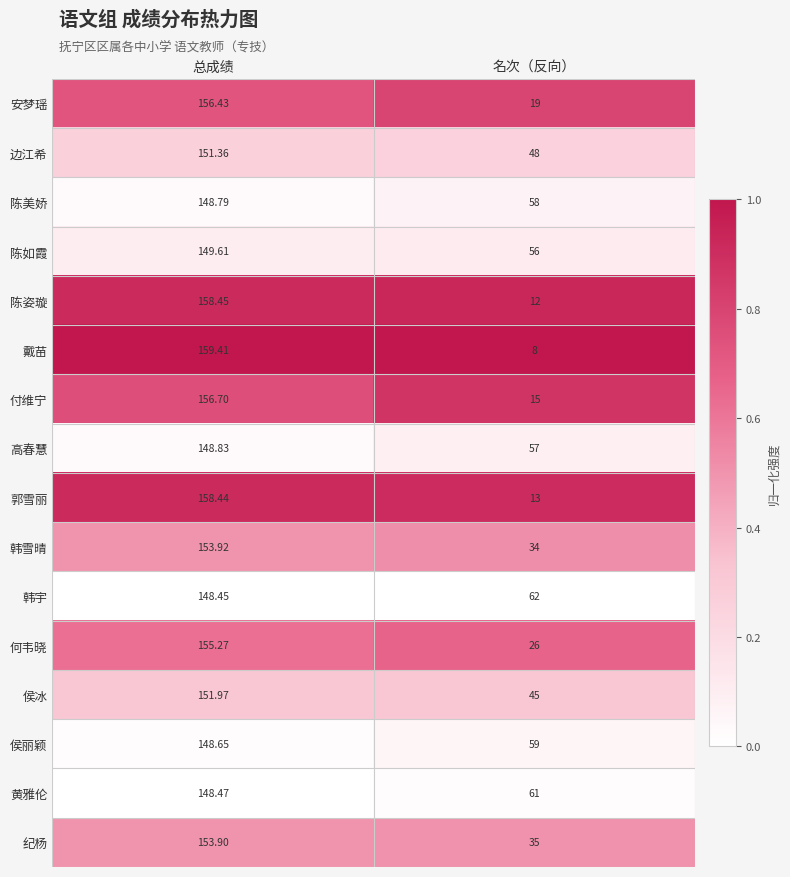

Is the value of 陈如霞 at 总成绩 greater than the value of 陈美娇 at 名次（反向）?

Yes